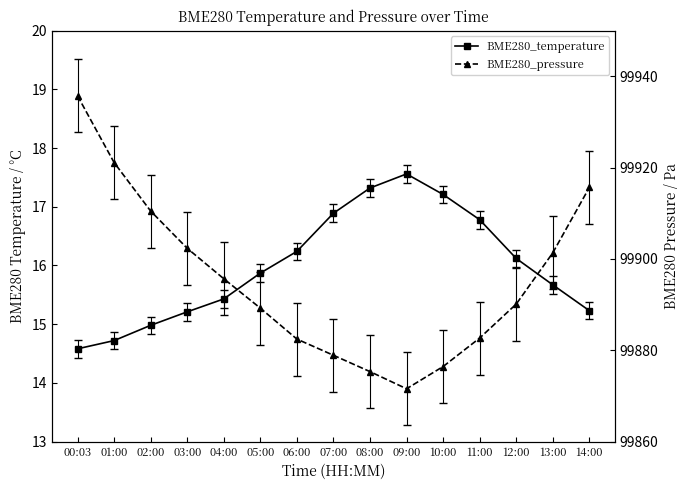

What is the value of the BME280_temperature point at the 10th from the left?

17.6